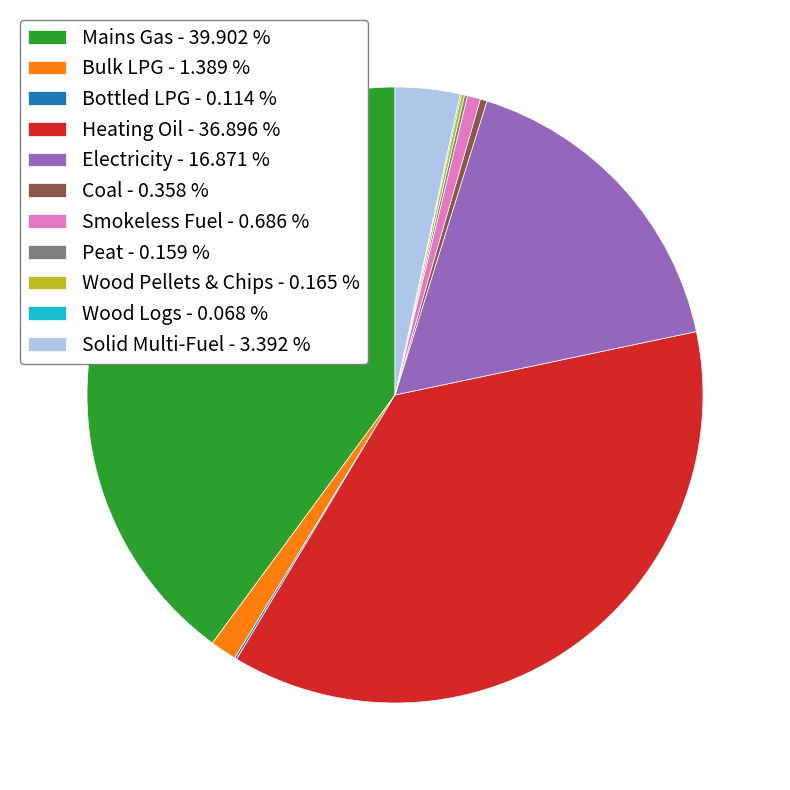

Combined, do Coal - 0.358 % and Heating Oil - 36.896 % account for over 50%?

No